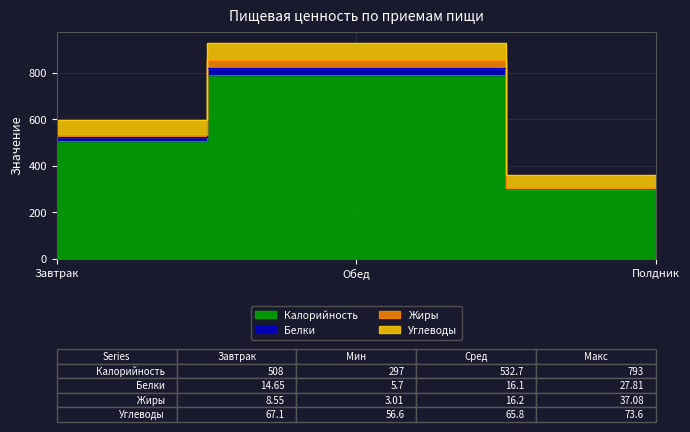

What is the approximate value of Калорийность at Обед?

793.0